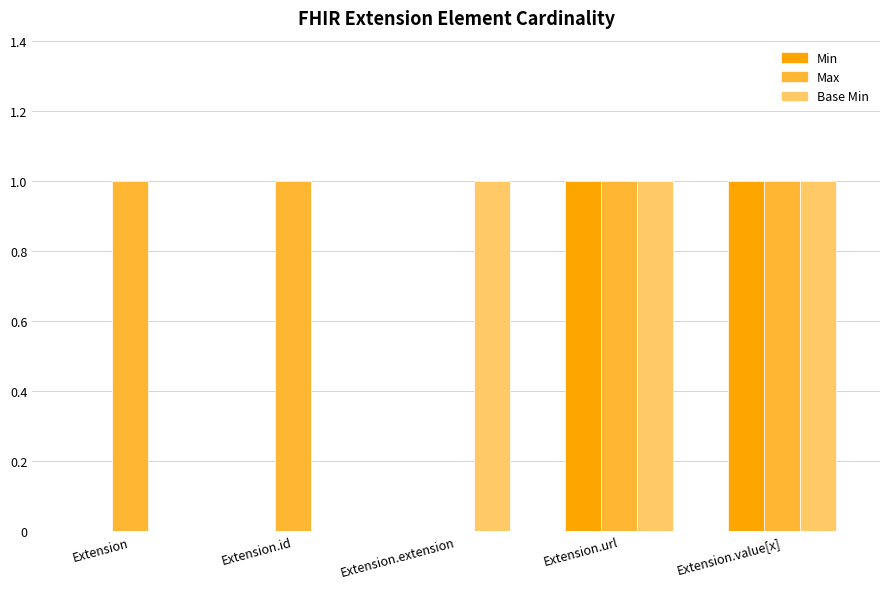

Is it true that Max equals 1 at Extension.id?

True